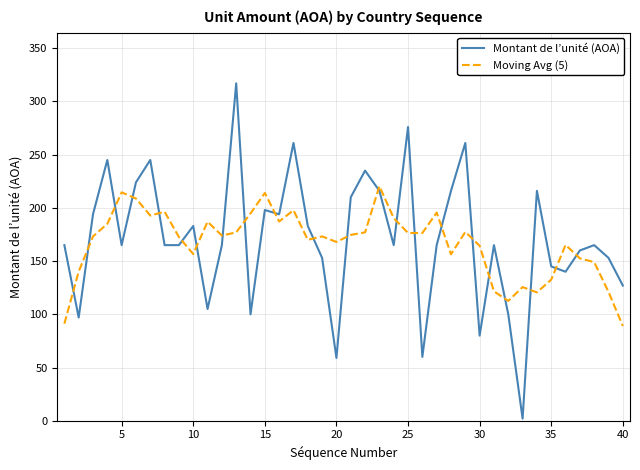

What is the average value of the Montant de l’unité (AOA) series?

171.0